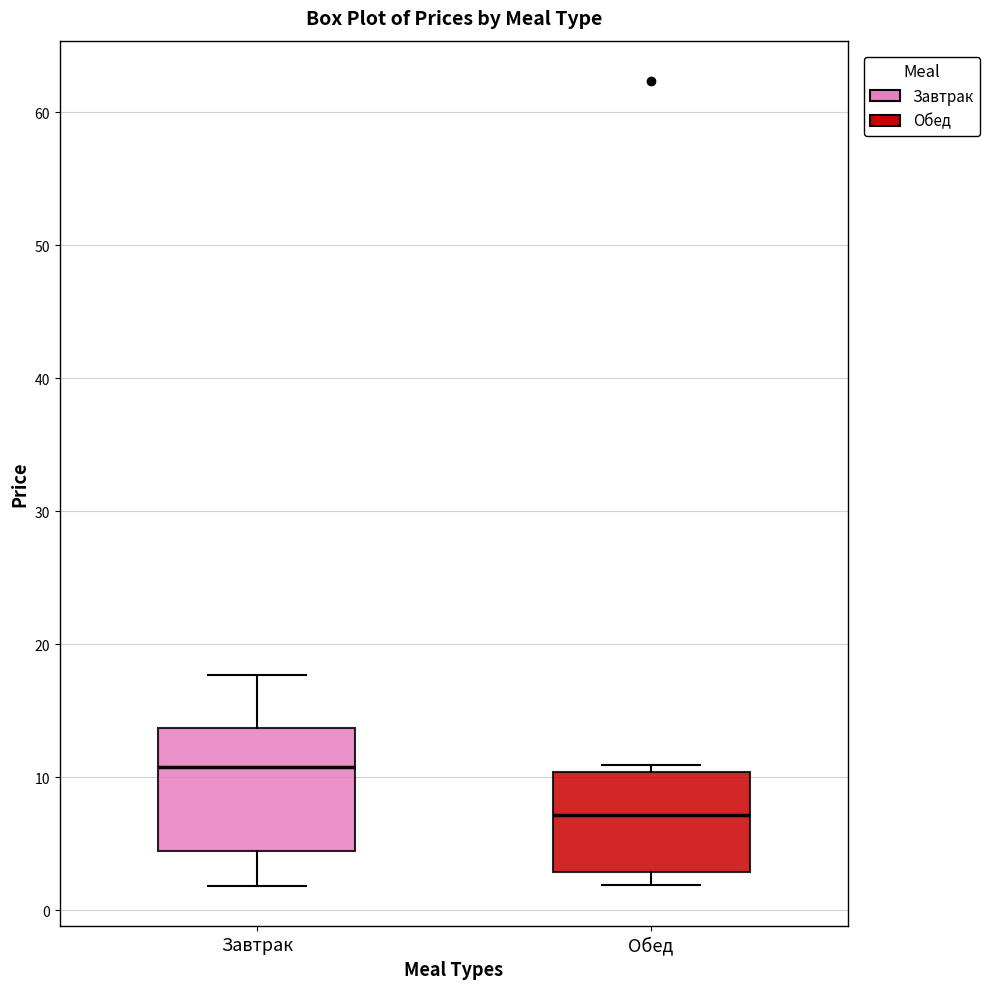

Reading left to right, read every box against the y-axis: the position of its median line, the range the box covers, and the ends of its whiskers. The values are not printed on the chart, so give them approximately, as read against the axis.

Завтрак: median 11, box 4 to 14, whiskers 2 to 18
Обед: median 7, box 3 to 10, whiskers 2 to 11